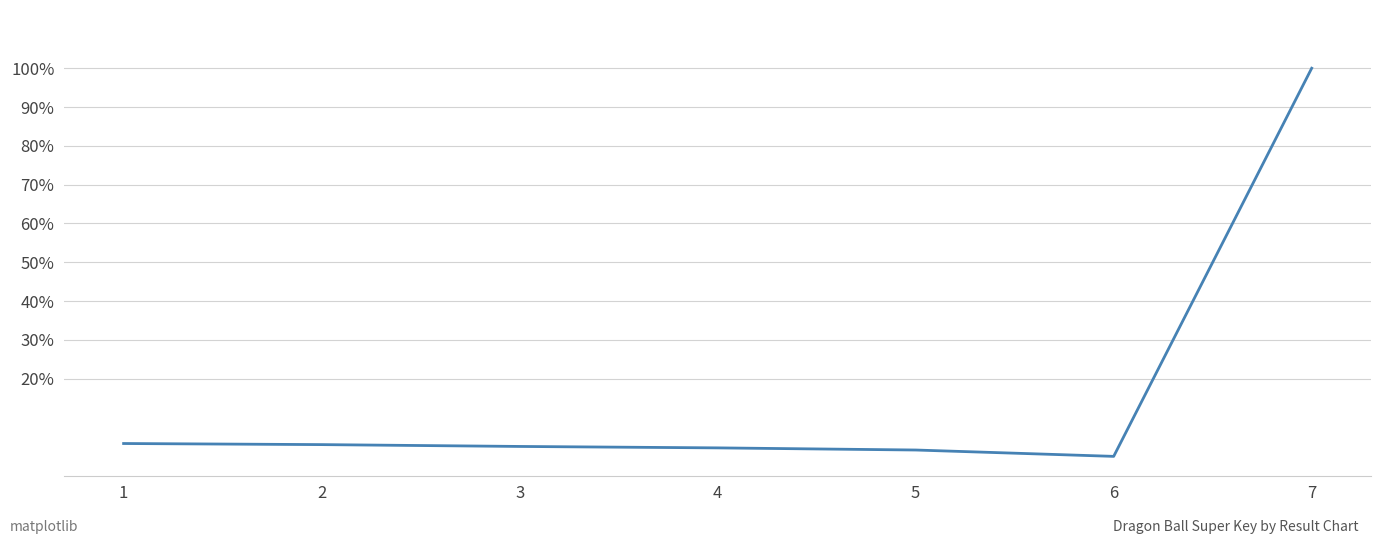

What is the average value?

16.1